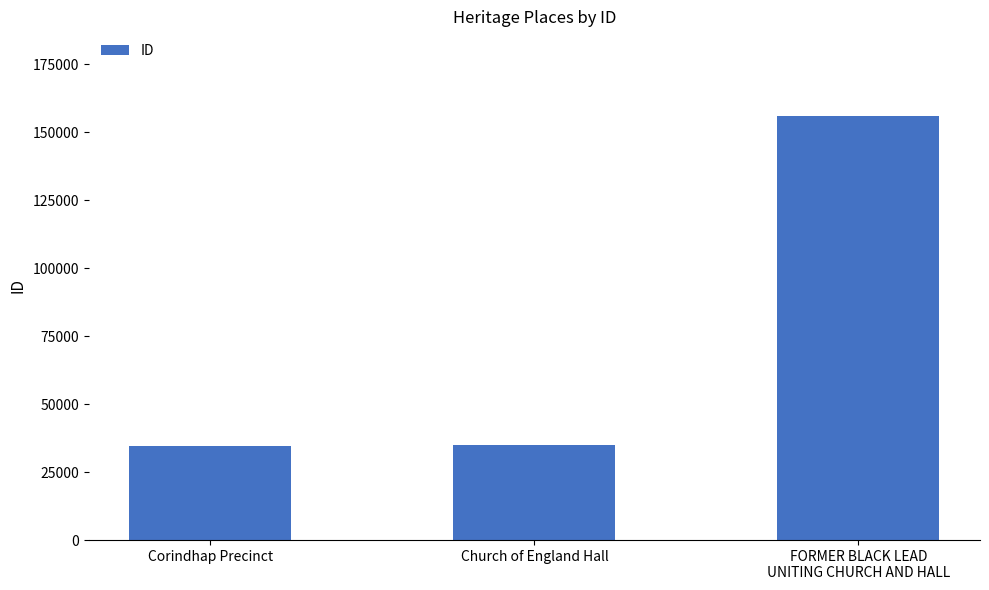

What is the difference between the values at Church of England Hall and Corindhap Precinct?

255